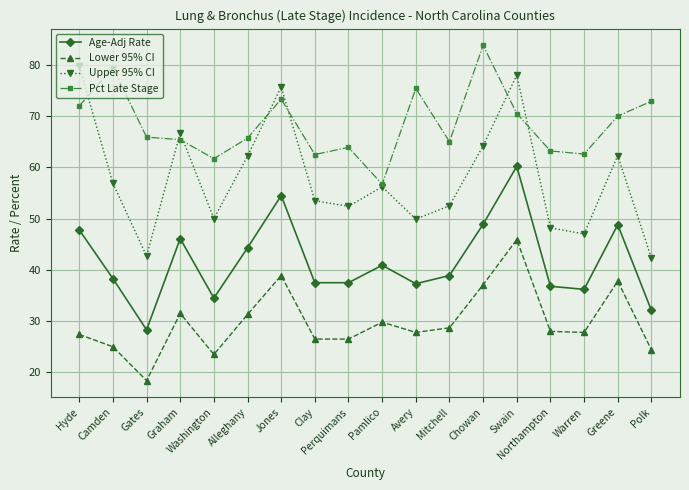

How many categories are shown in the chart?

18